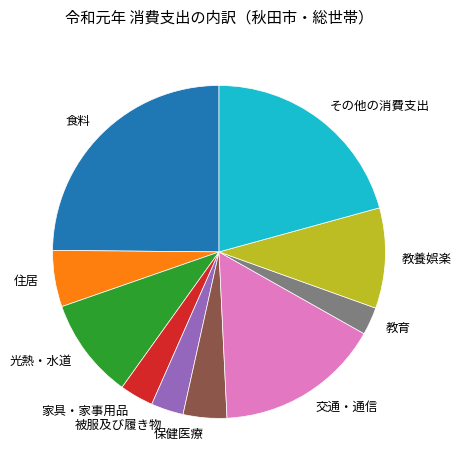

The その他の消費支出 slice represents 21% of the pie. True or false?

True